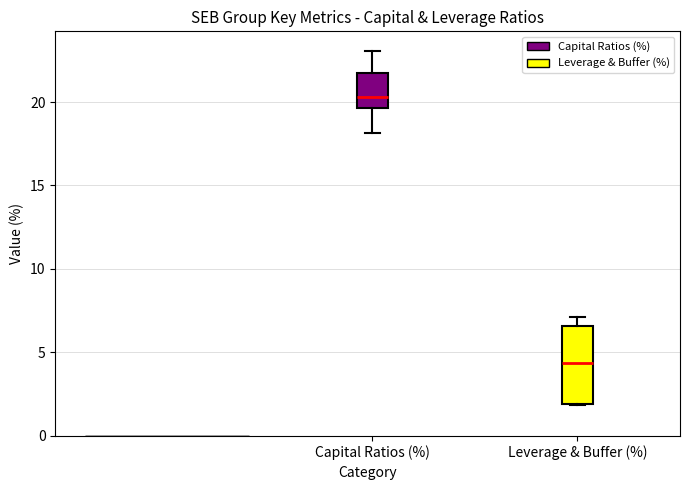

Which box's median line is the highest?

Capital Ratios (%)